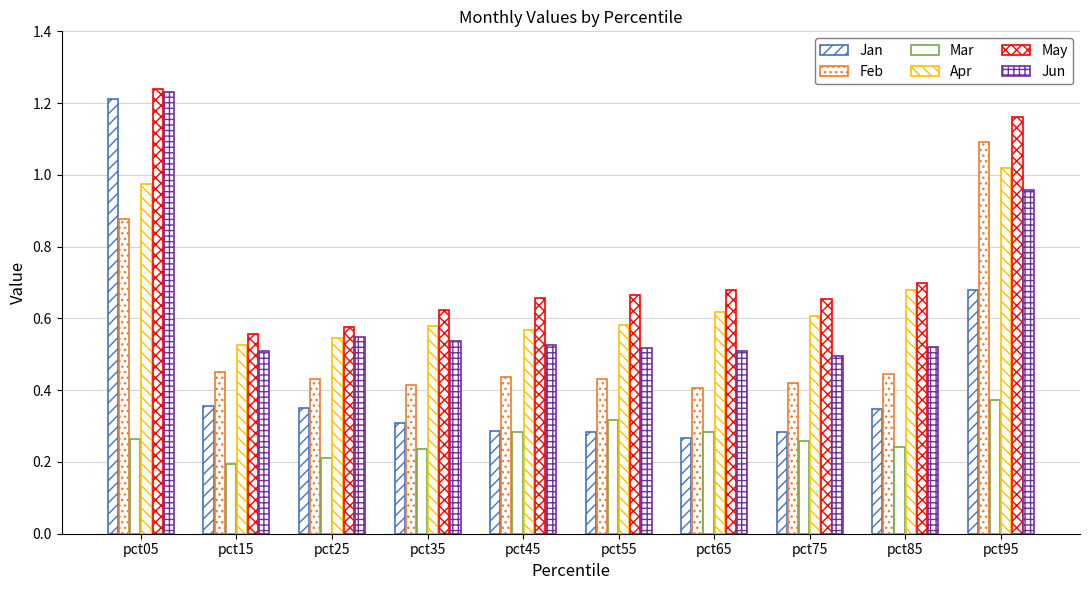

At which category does the chart reach its minimum across all series?

pct15